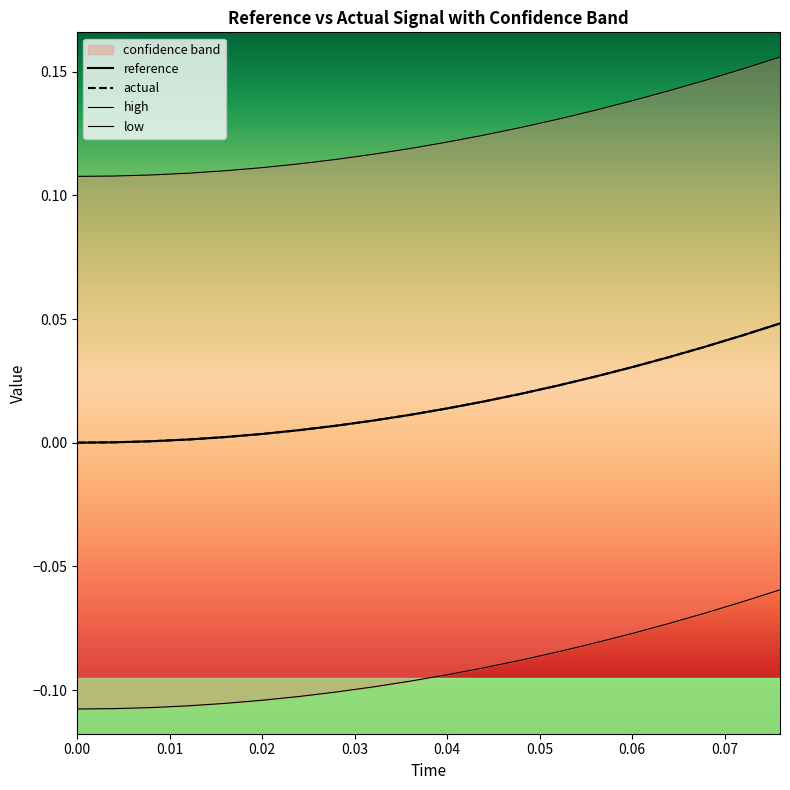

True or false: low has more than 2 points higher than both neighbors.

False